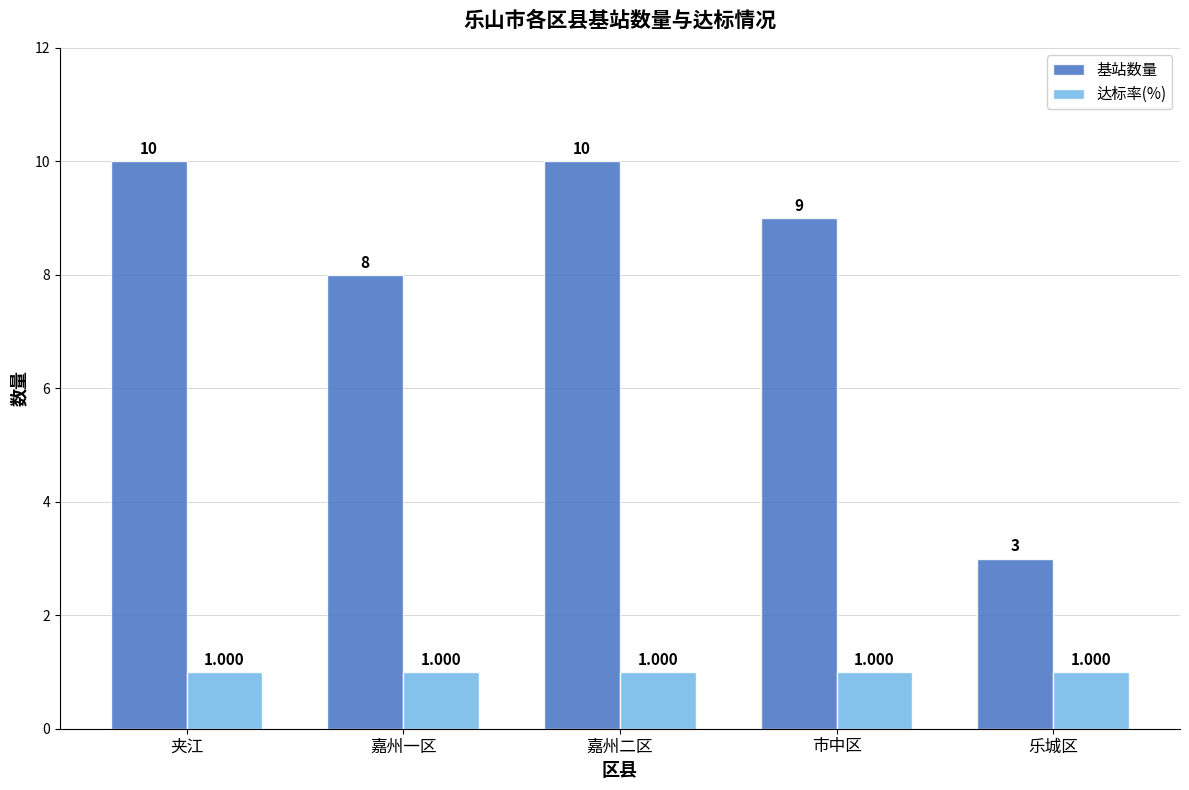

Which category has the lowest value in the 基站数量 series?

乐城区